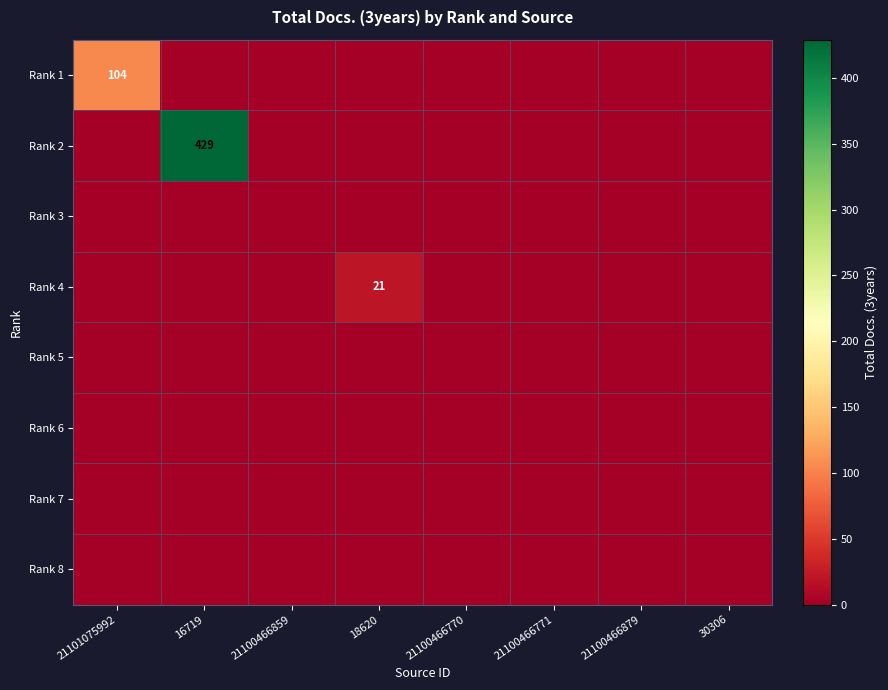

How many data points does each series have?

8